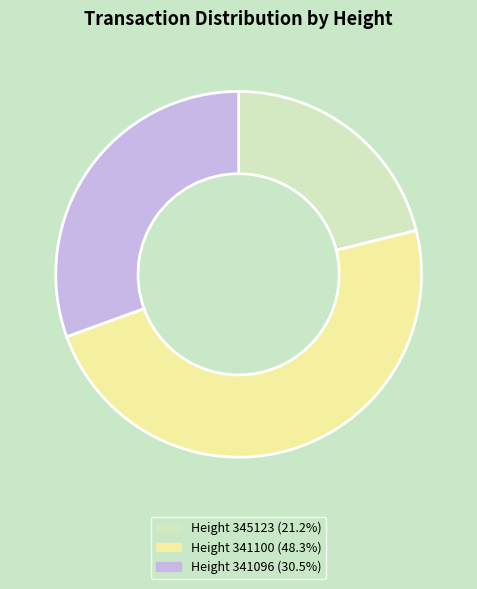

How many slices are in this pie chart?

3